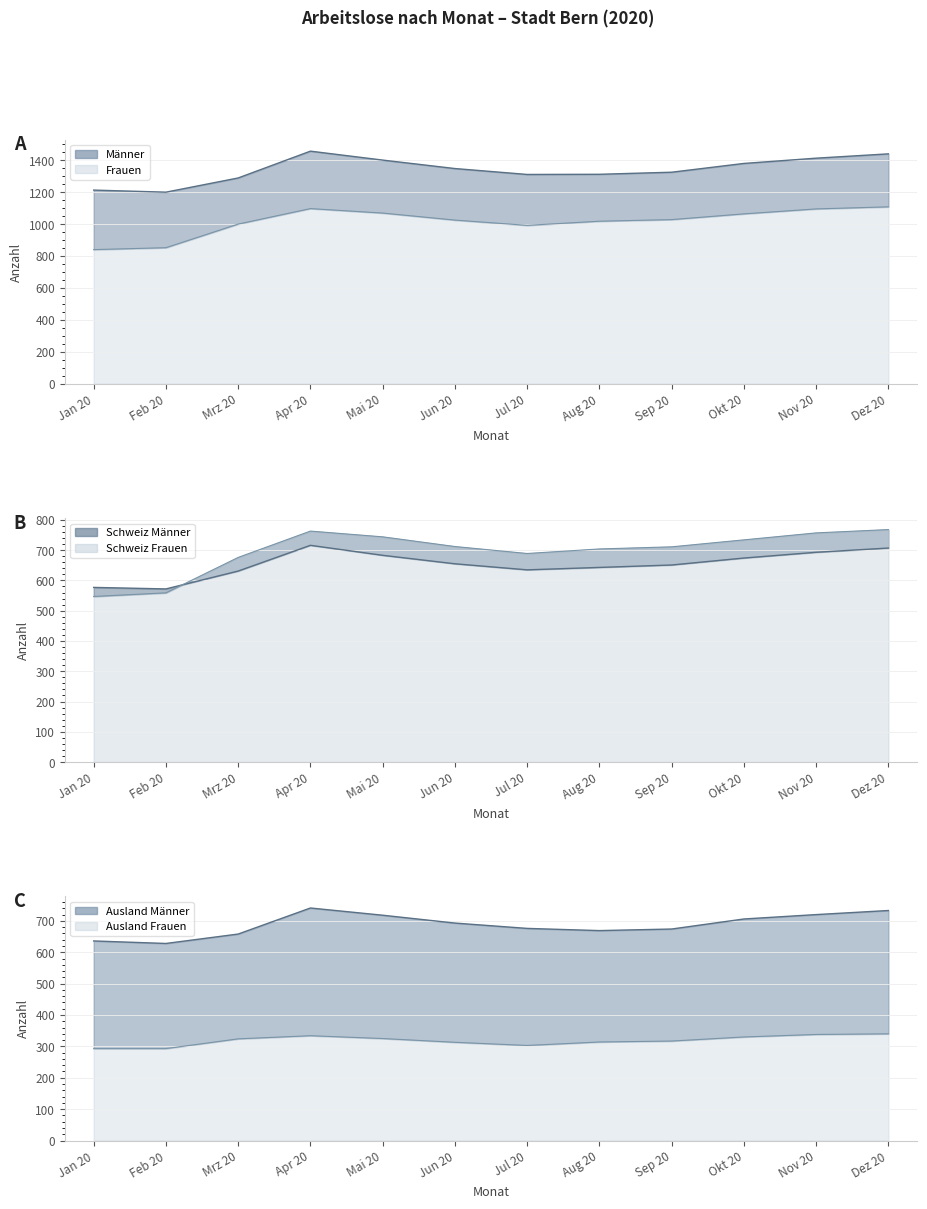

How many data points in Schweiz Männer (line) are above 655?

5